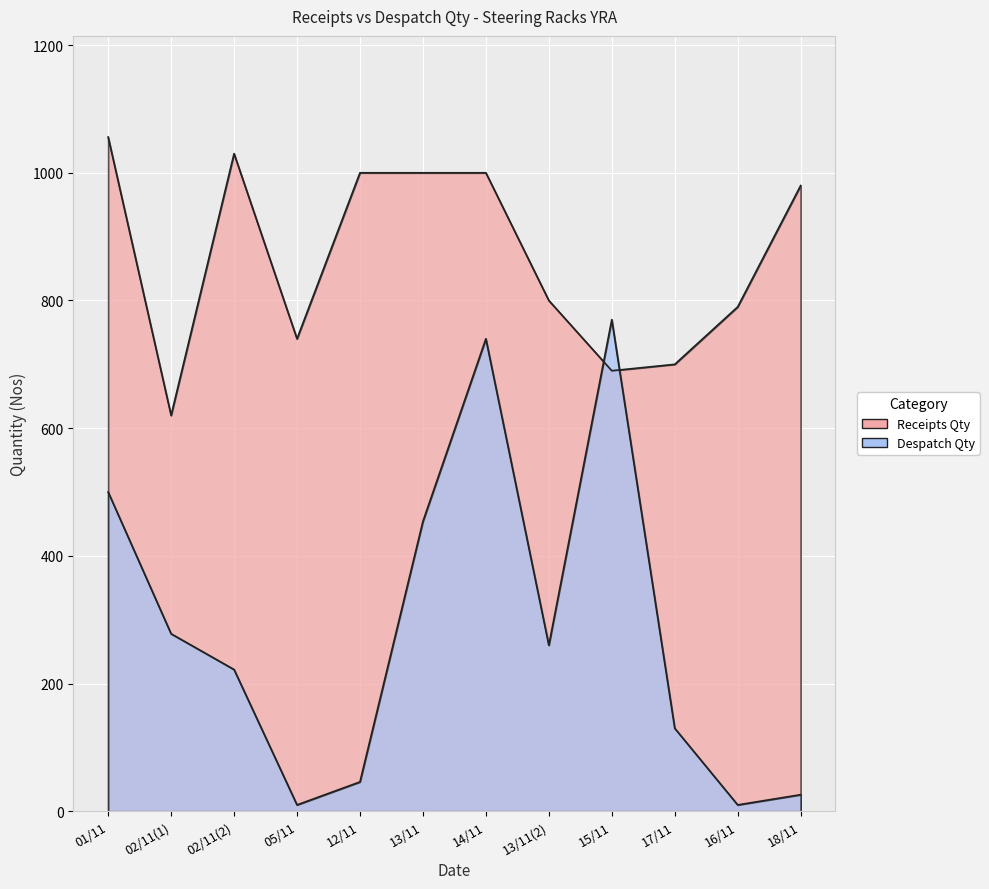

What is the approximate value of Receipts Qty at 13/11(2)?

800